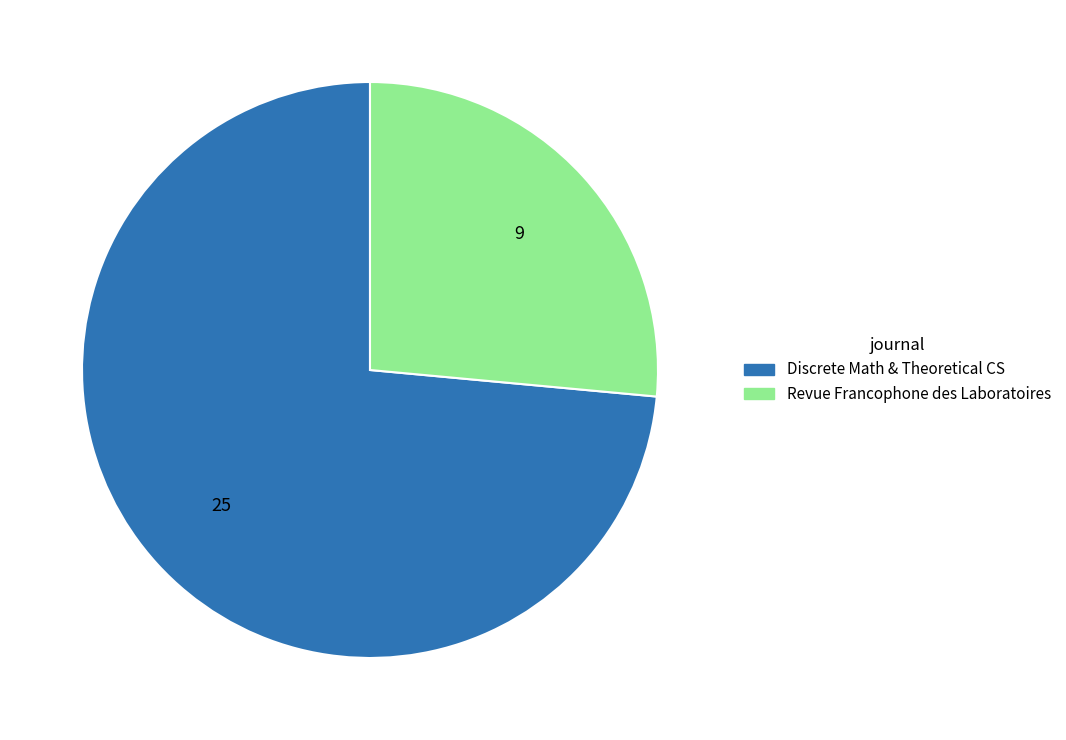

Is there a majority slice in this chart?

Yes